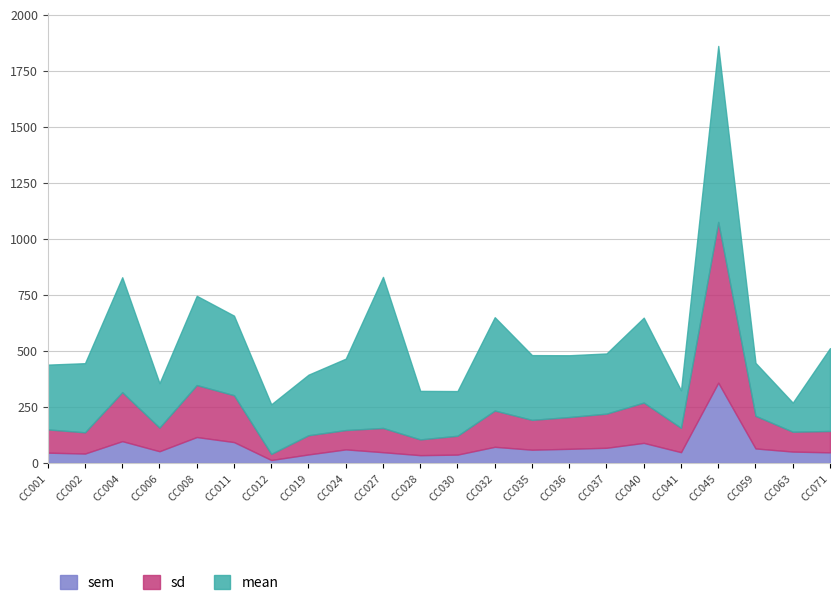

True or false: sd has a value of 137.1 at CC002.

True